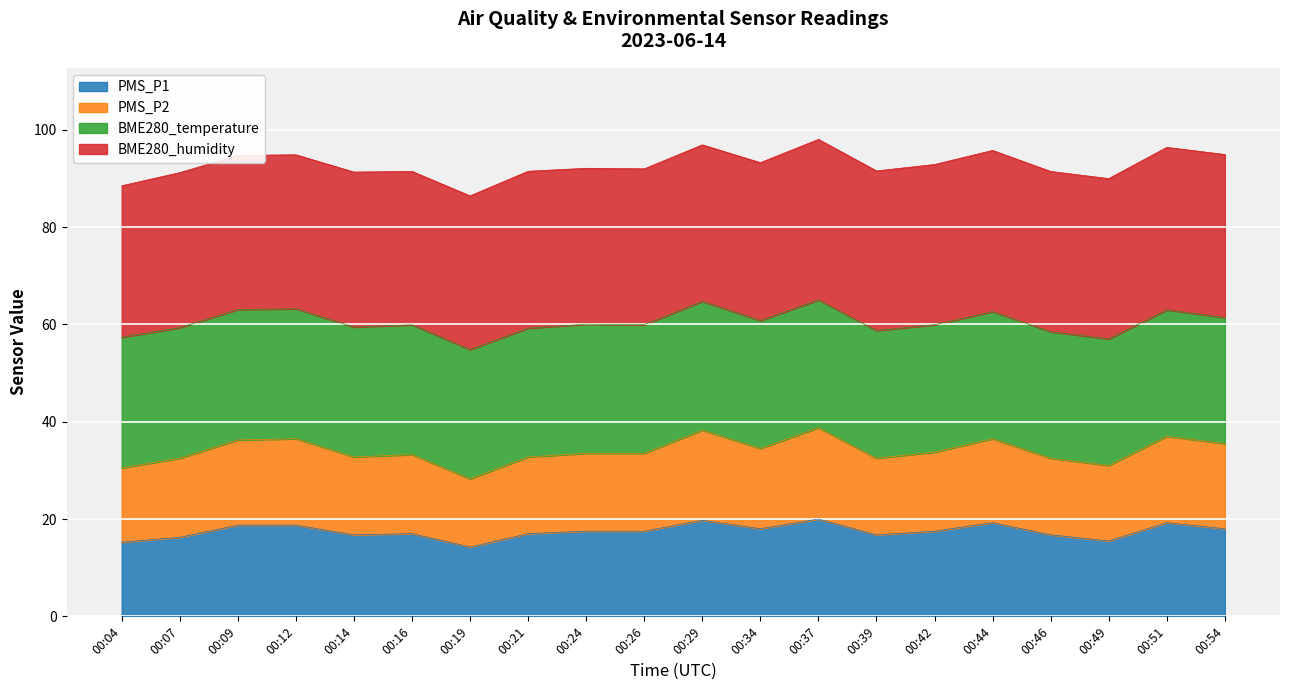

True or false: PMS_P1 and PMS_P2 intersect in this chart.

False